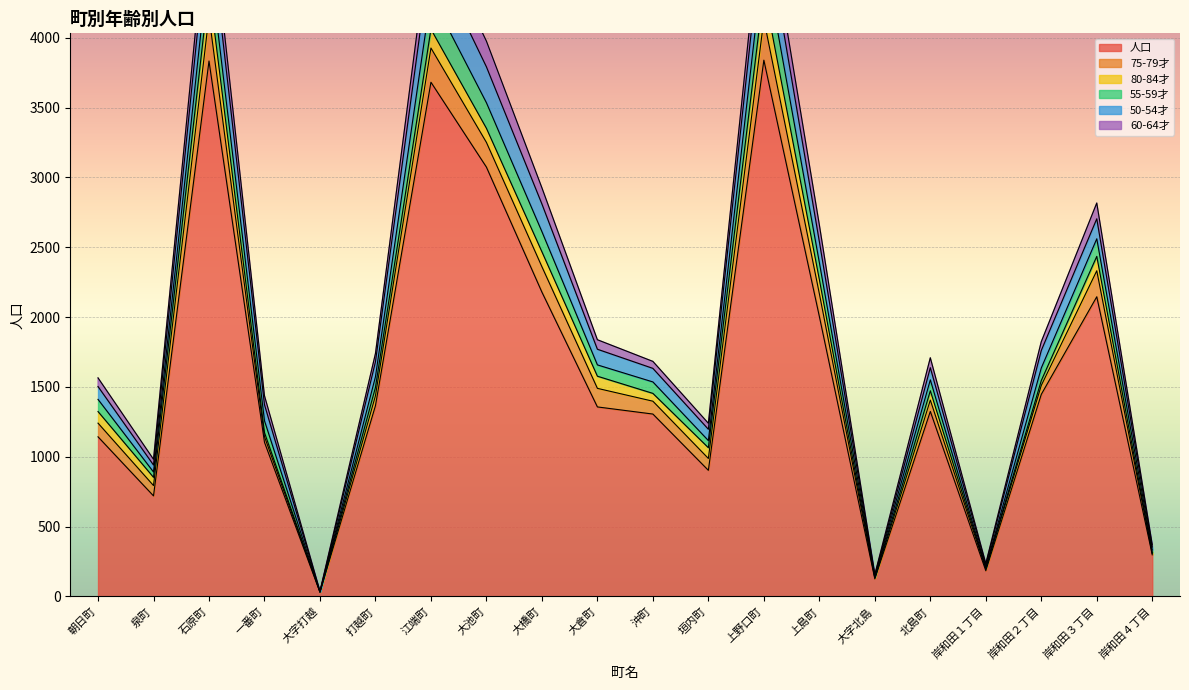

What is the smallest value displayed?

30